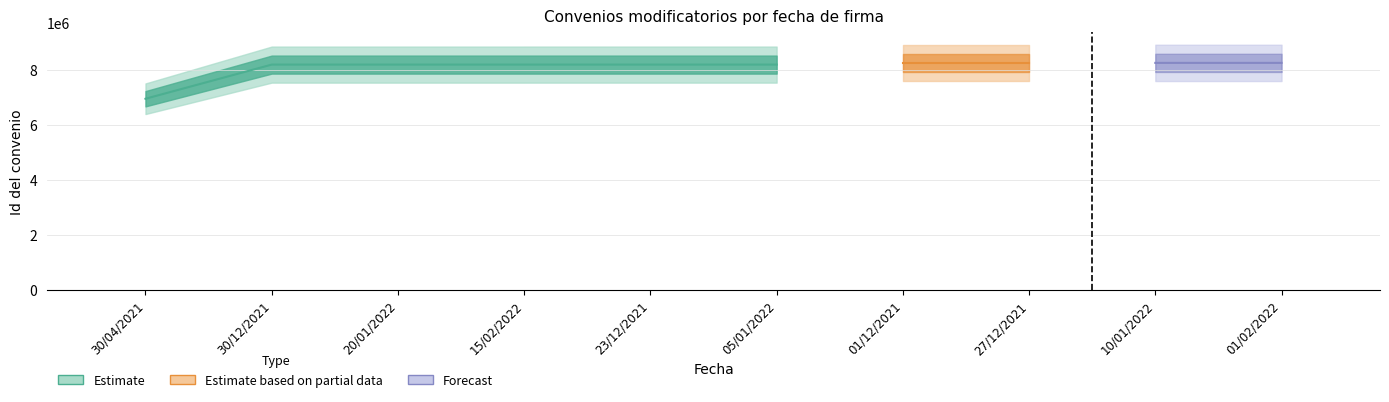

What is the approximate value at 10/01/2022?

99.0